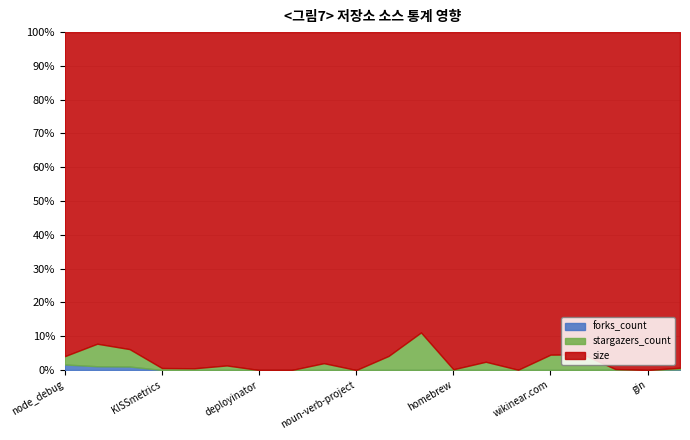

True or false: forks_count has a value of 0.0 at gin.

True